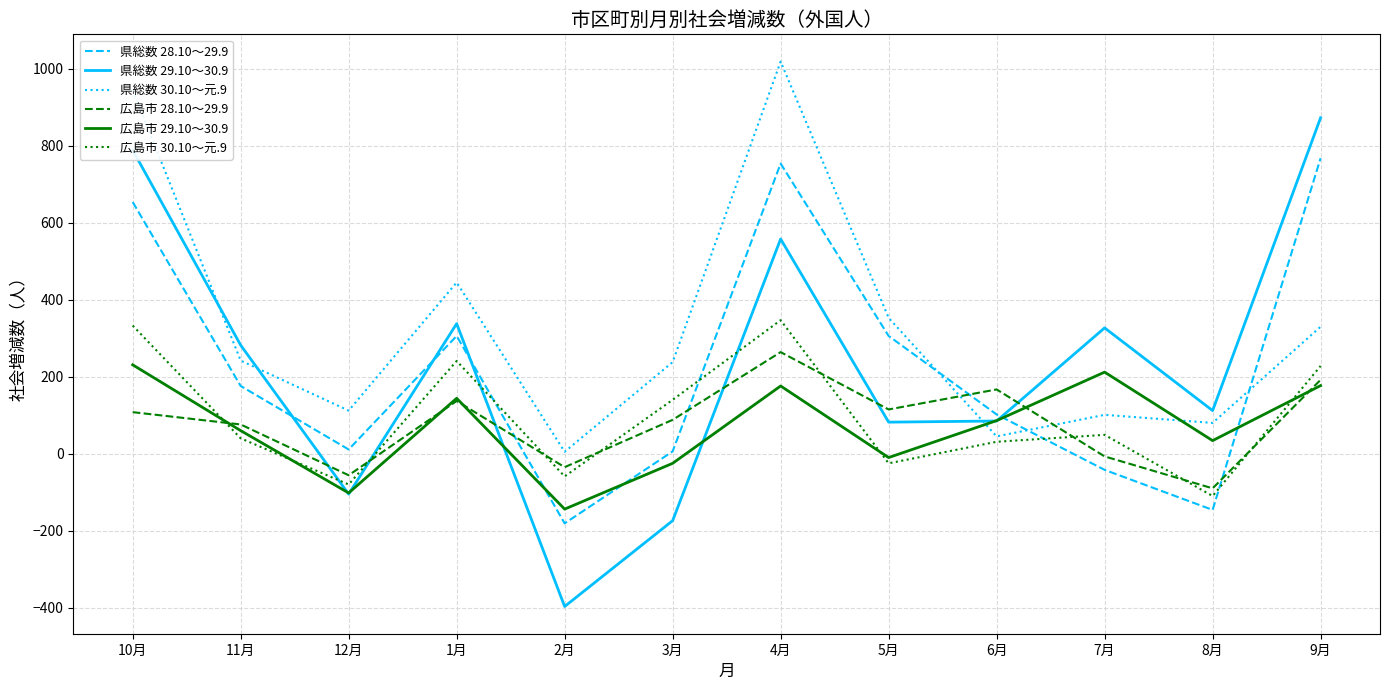

Between which two adjacent categories do 広島市 29.10～30.9 and 広島市 30.10～元.9 first intersect?

10月 and 11月